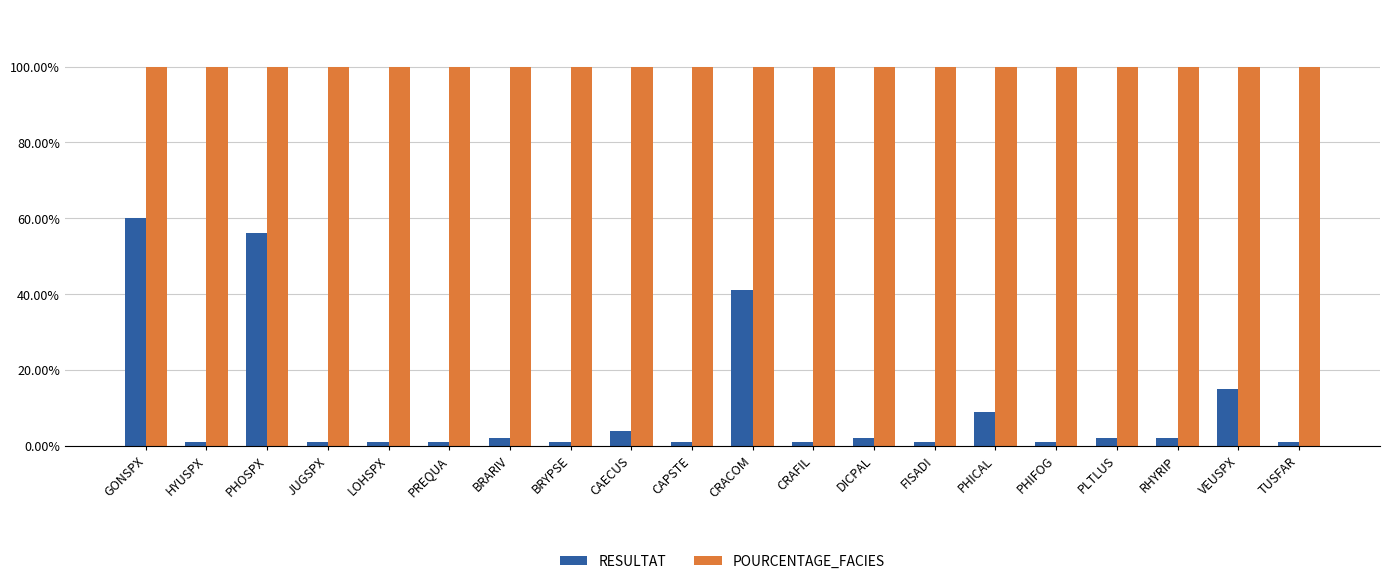

At CRACOM, list the series in order from largest to smallest.

POURCENTAGE_FACIES, RESULTAT